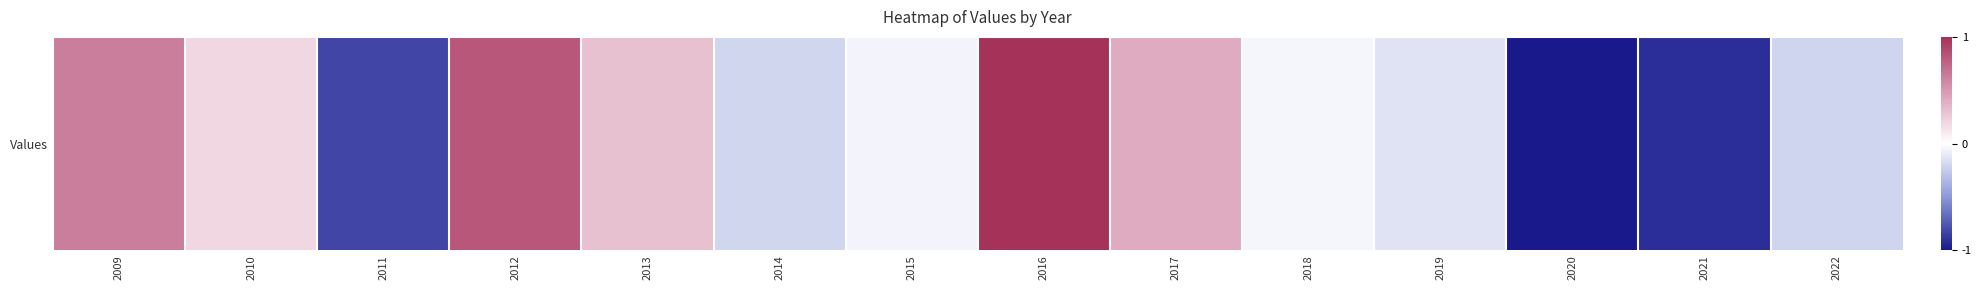

List the labels in order of value, largest first.

2016, 2012, 2009, 2017, 2013, 2010, 2018, 2015, 2019, 2014, 2022, 2011, 2021, 2020